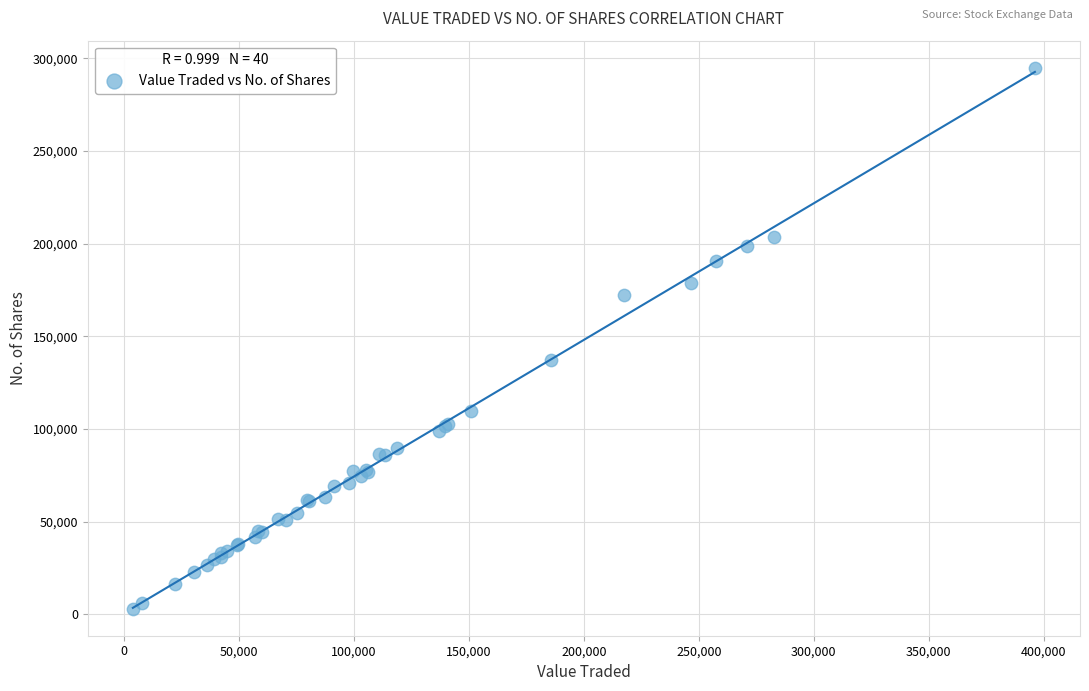

What Y value in the scatter plot is closest to 148978?

137407